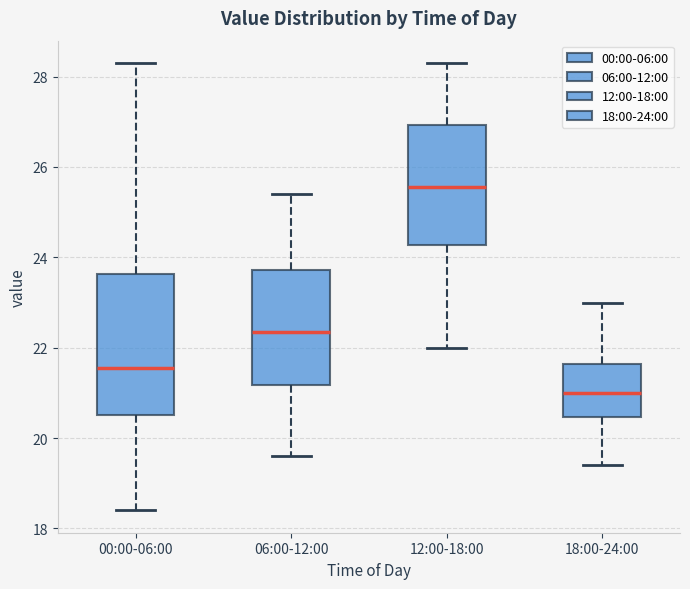

Where does the median line of the box for 12:00-18:00 sit on the y-axis? The values are not printed on the chart, so give them approximately, as read against the axis.

25.6